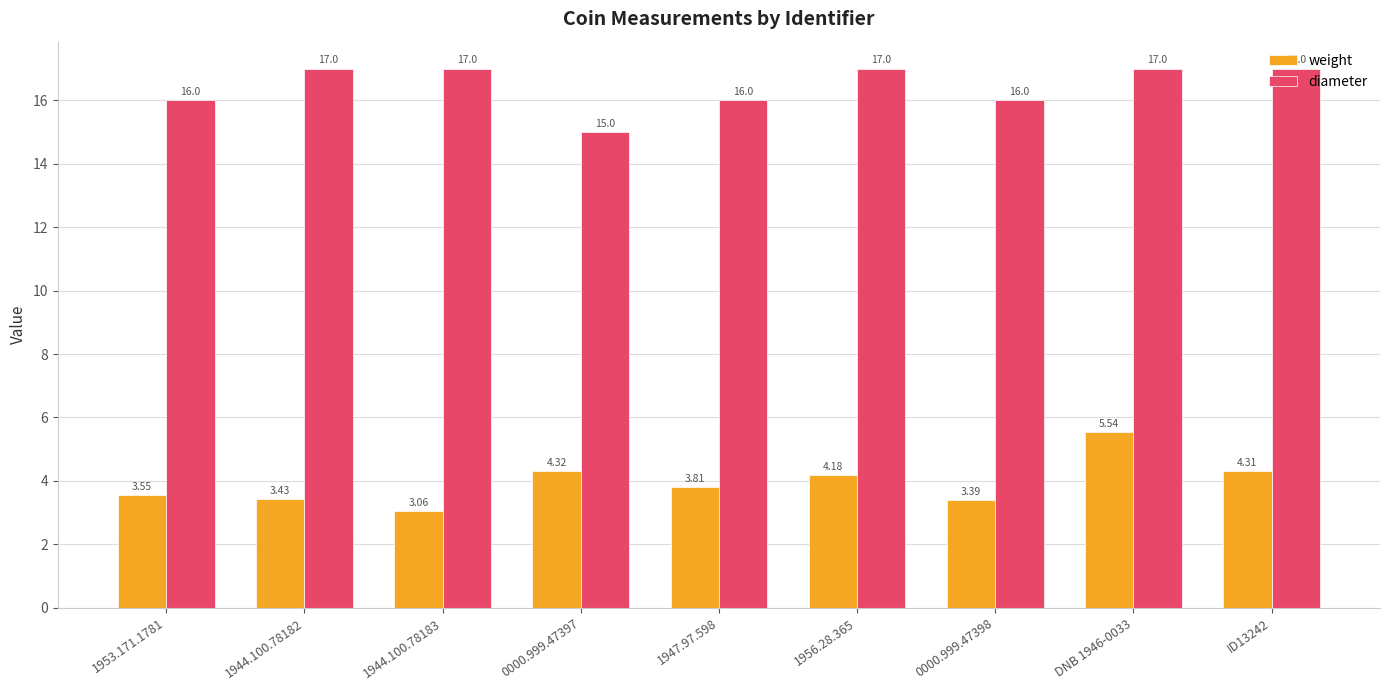

Which series has the widest spread of values?

weight